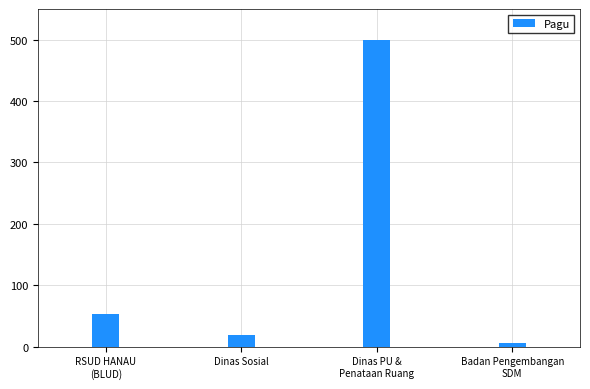

How many values exceed 53?

2